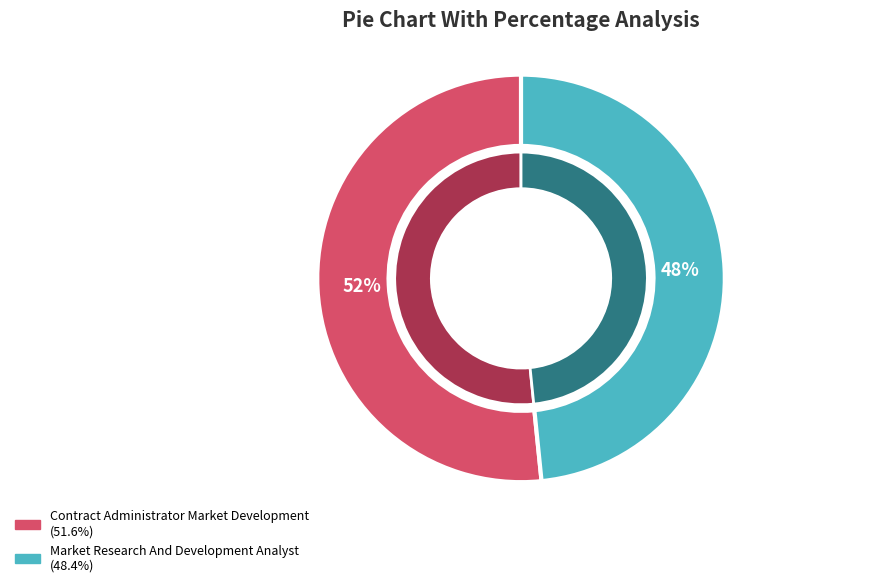

The Contract Administrator Market Development slice represents 65% of the pie. True or false?

False